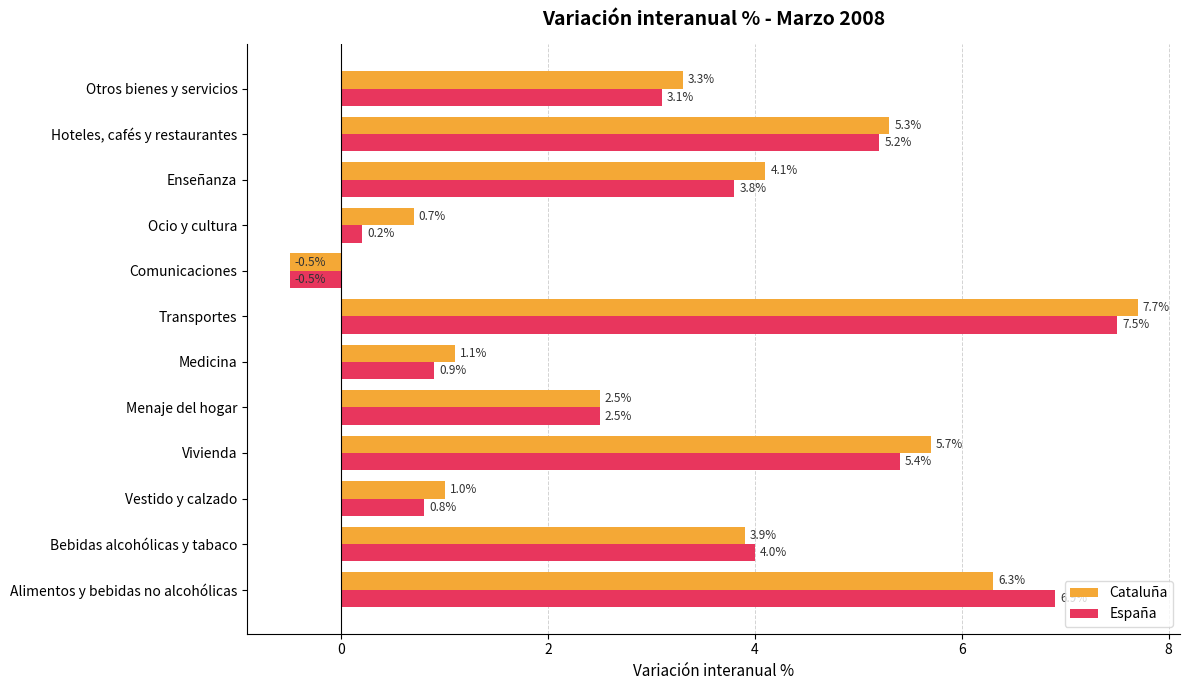

Which series has the largest range (max minus min)?

Cataluña